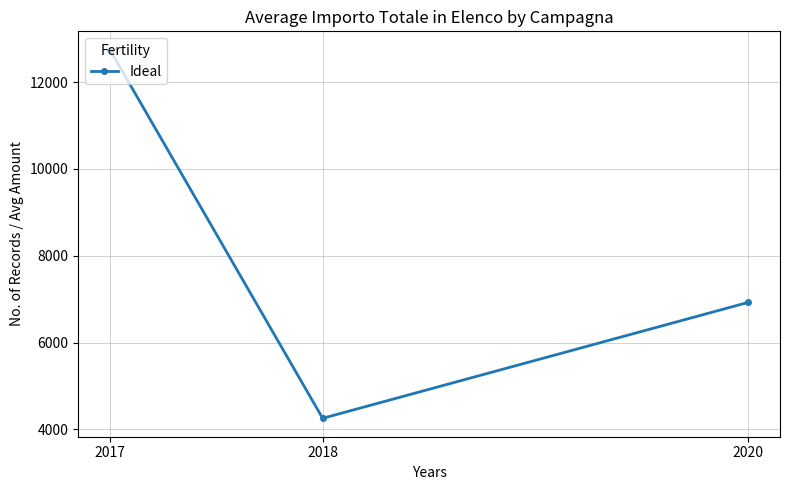

The value at 2017 is 8111.2. True or false?

False